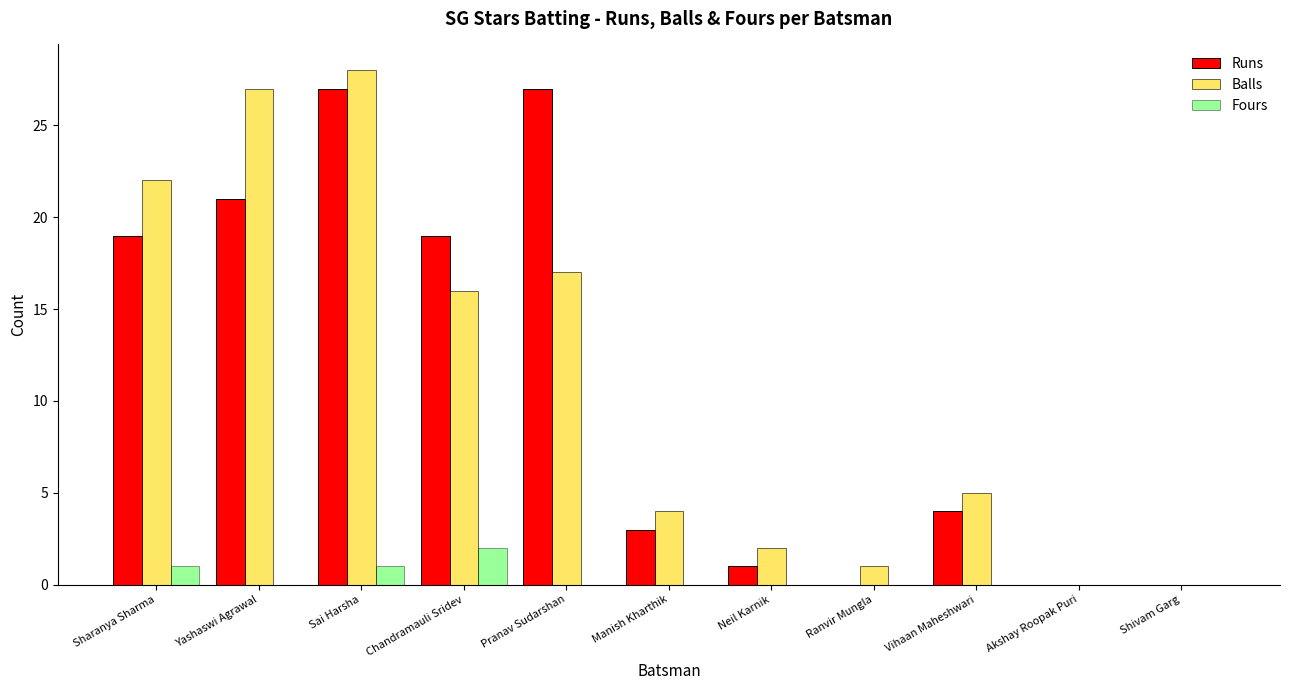

Between Sai Harsha and Shivam Garg, which series saw the biggest shift?

Balls